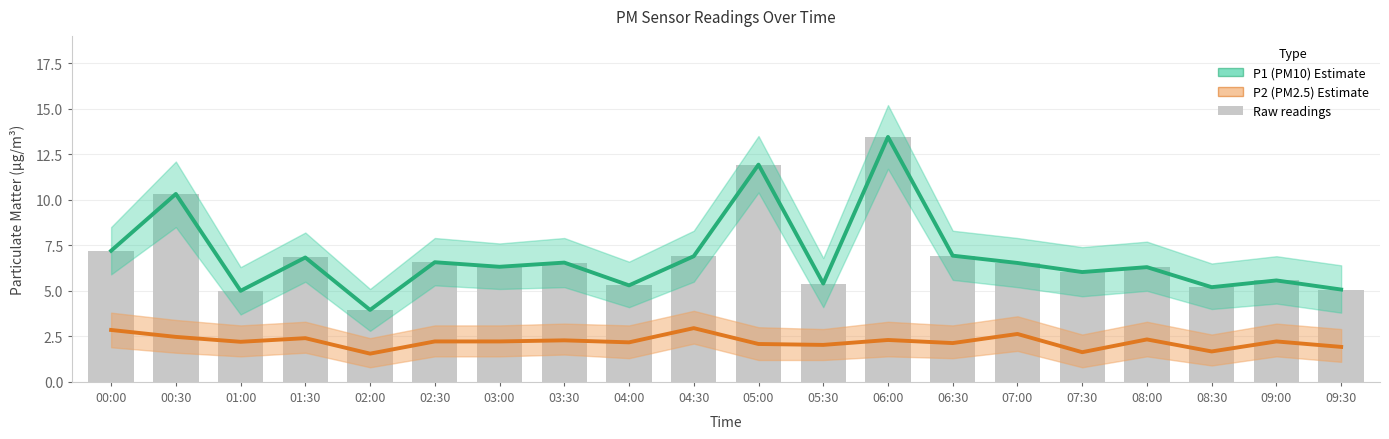

Between 01:00 and 05:00, which series saw the biggest shift?

P1 (PM10) Estimate